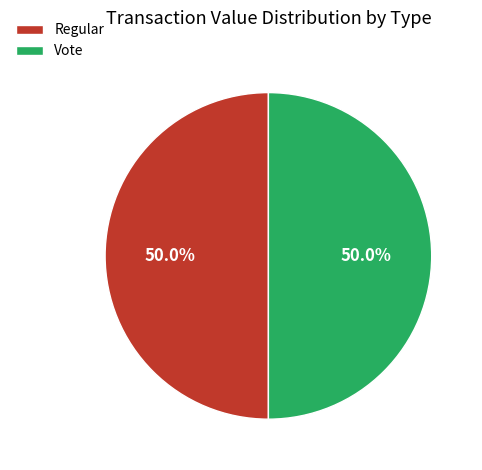

To the nearest percent, what percentage of the pie is Vote?

50%